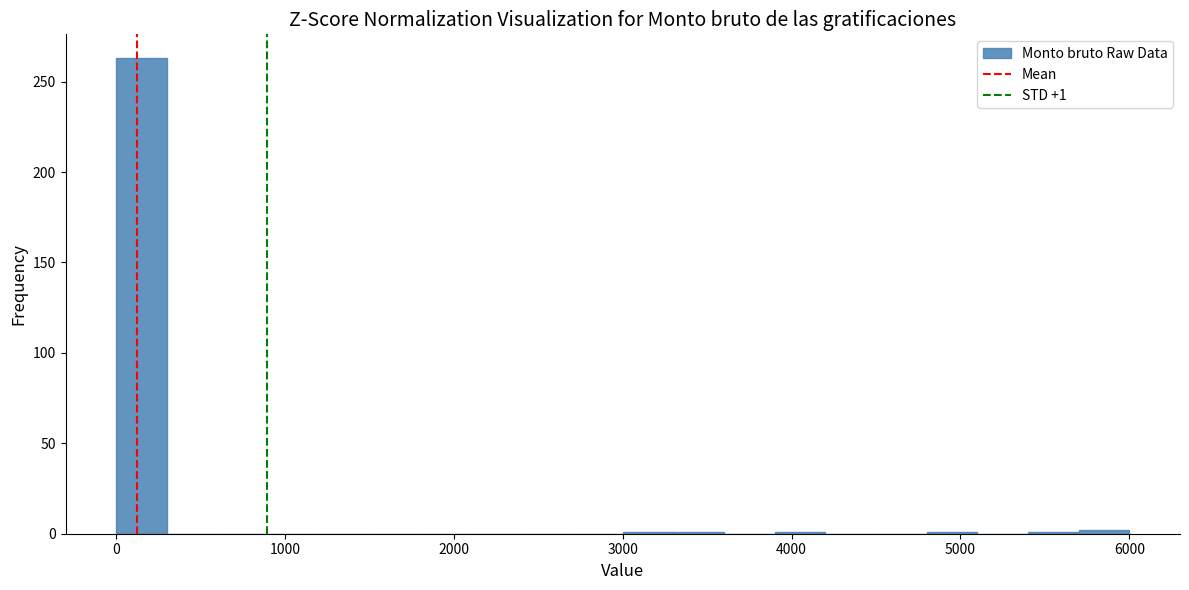

Read against the x-axis, roughly where is the centre of the tallest bar?

200